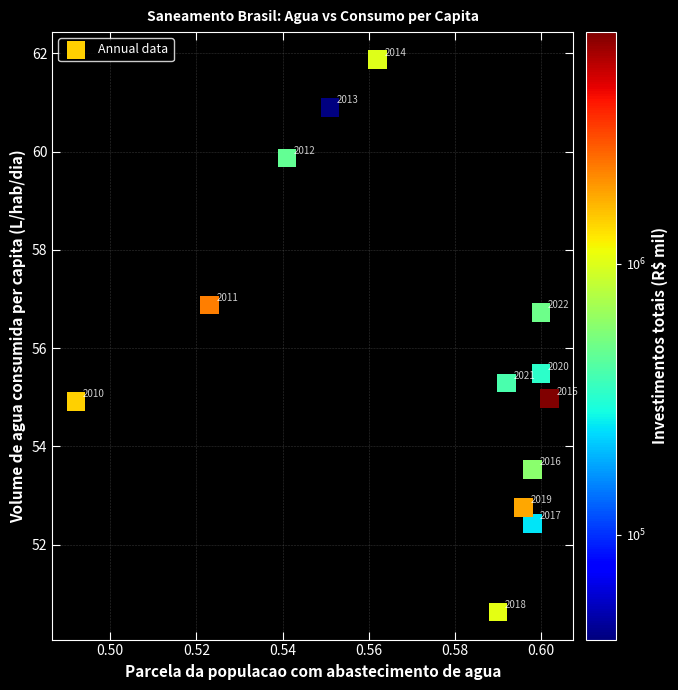

What Y value in the scatter plot is closest to 56?

55.5